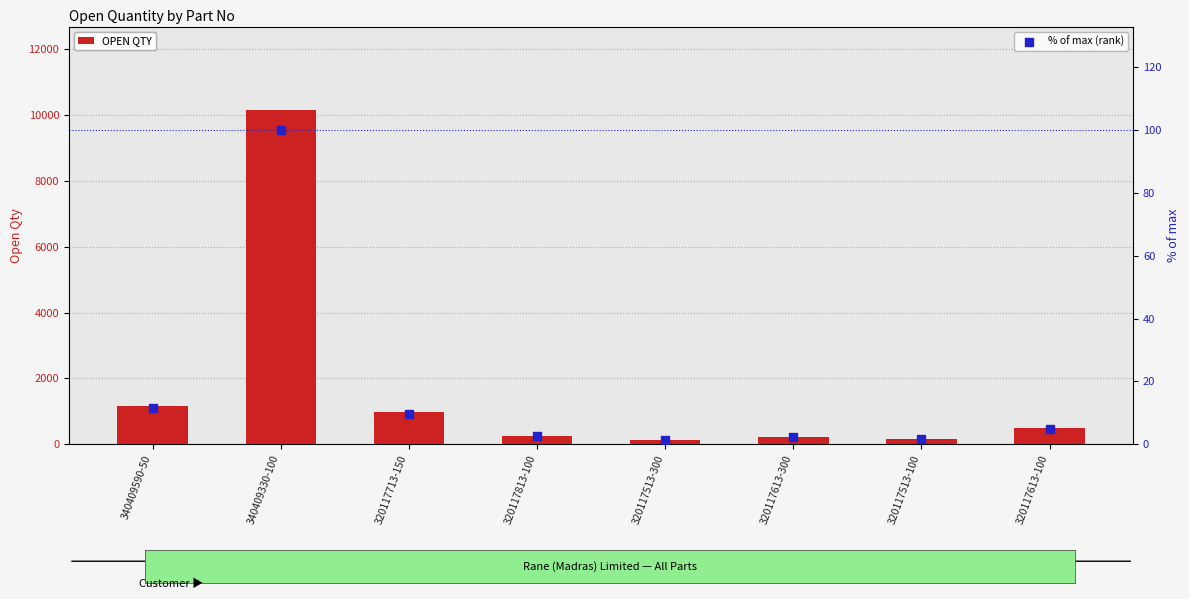

Which series has the largest Y range (max minus min)?

OPEN QTY